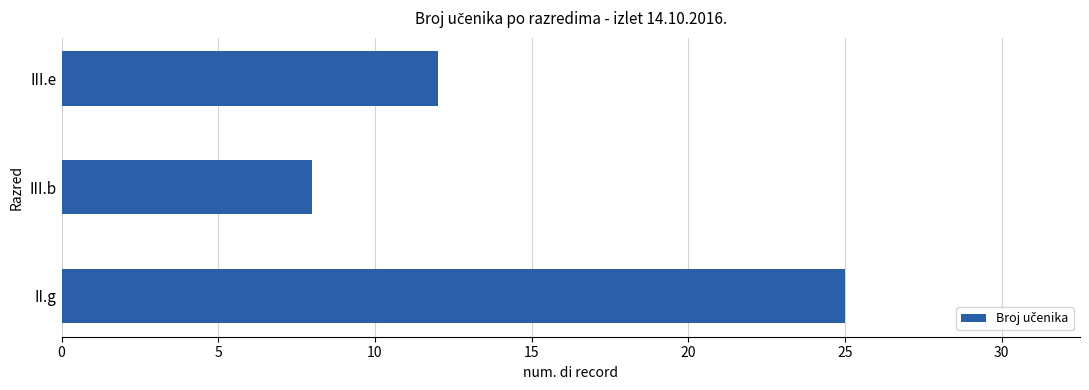

List the labels in order of value, largest first.

II.g, III.e, III.b